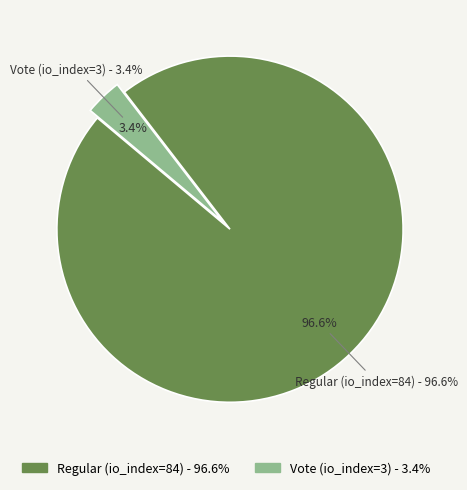

What is the change in value from Regular (io_index=84) to Vote (io_index=3)?

-81